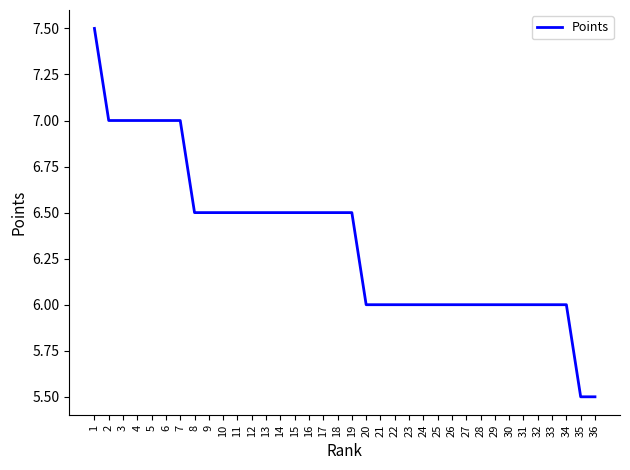

What is the difference between the maximum and minimum values?

2.0